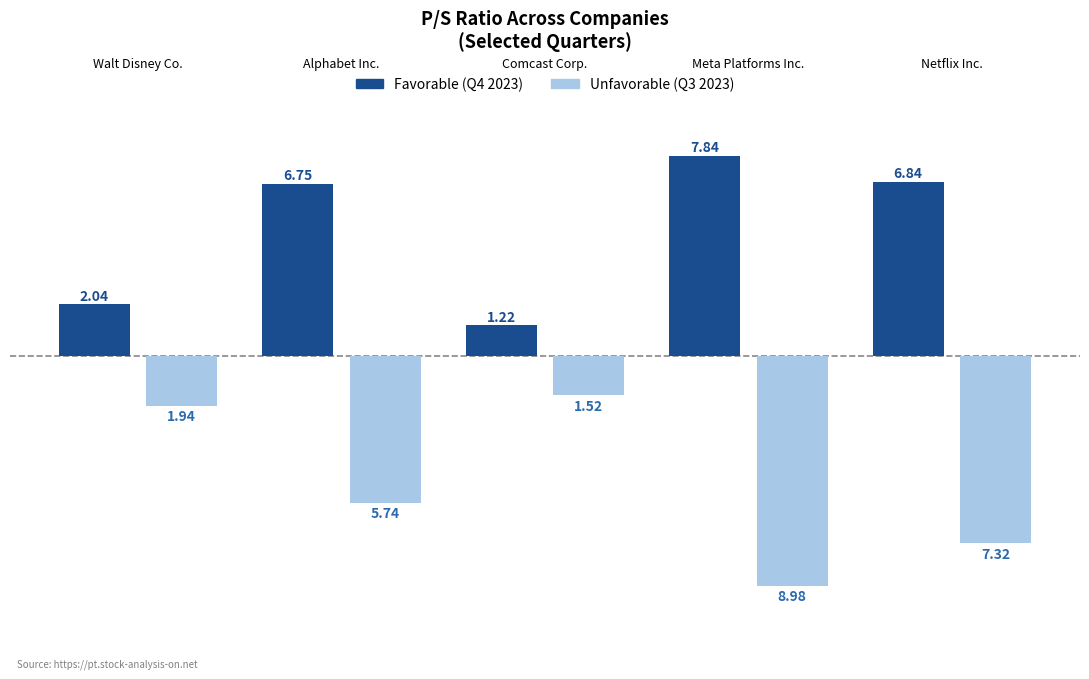

At which category does the chart reach its peak across all series?

Meta Platforms Inc.